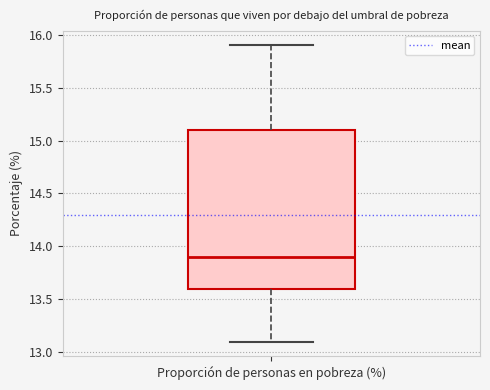

Where does the lower whisker of the box for Proporción de personas en pobreza (%) end on the y-axis? The values are not printed on the chart, so give them approximately, as read against the axis.

13.1